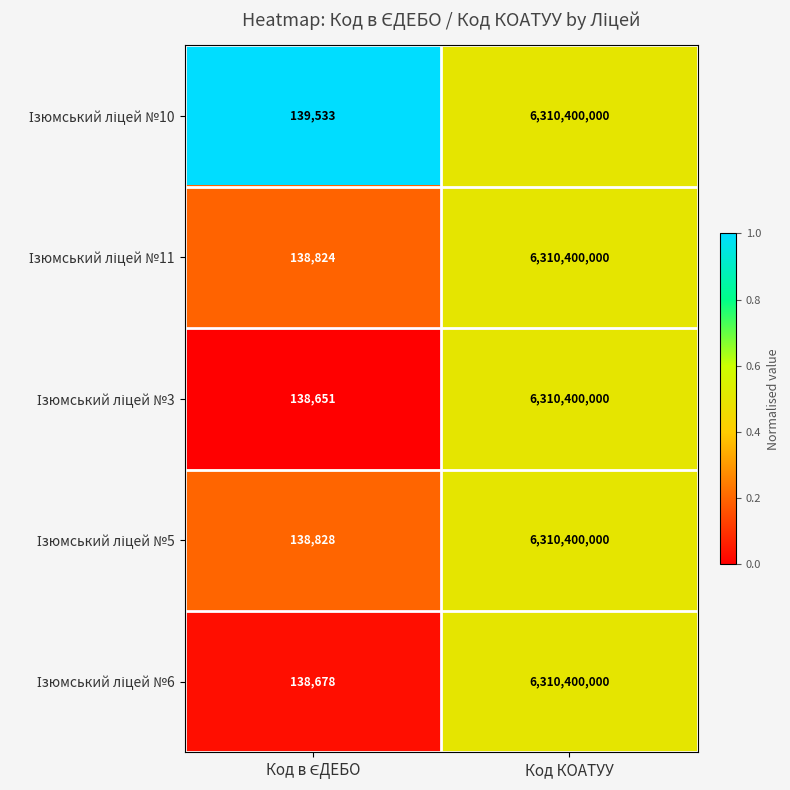

At which category is the sum across all series the highest?

Код КОАТУУ